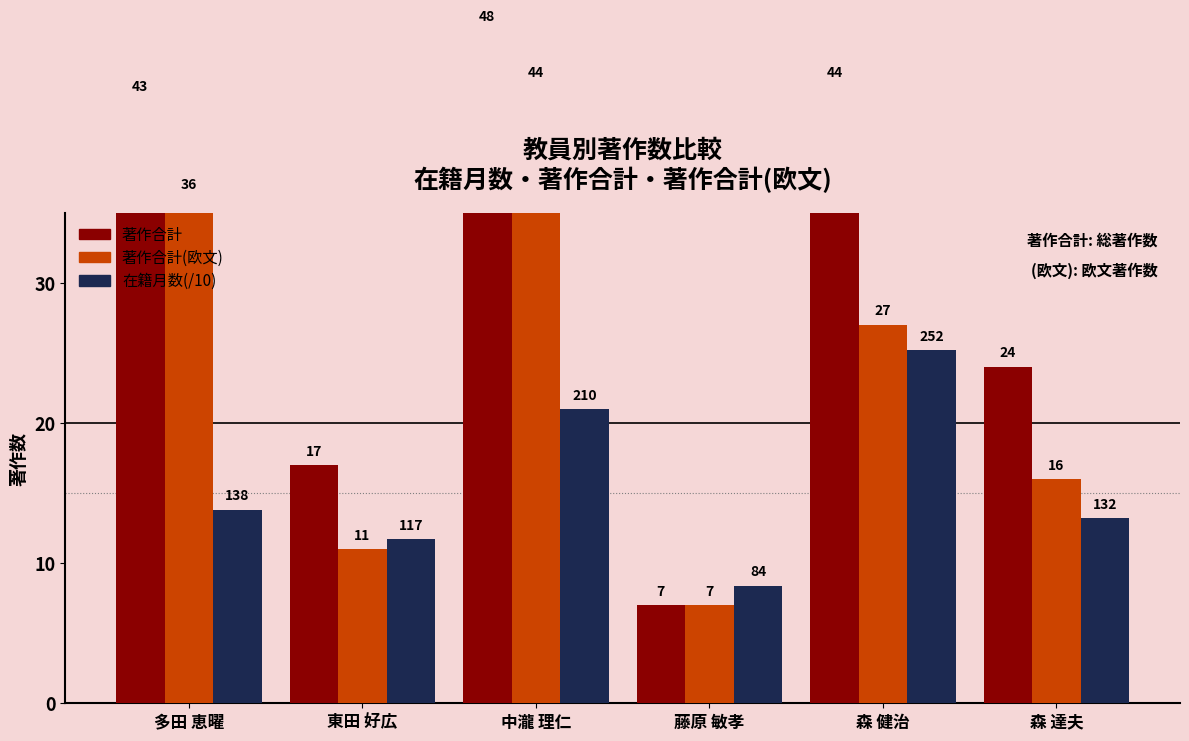

At which category is the sum across all series the highest?

中瀧 理仁